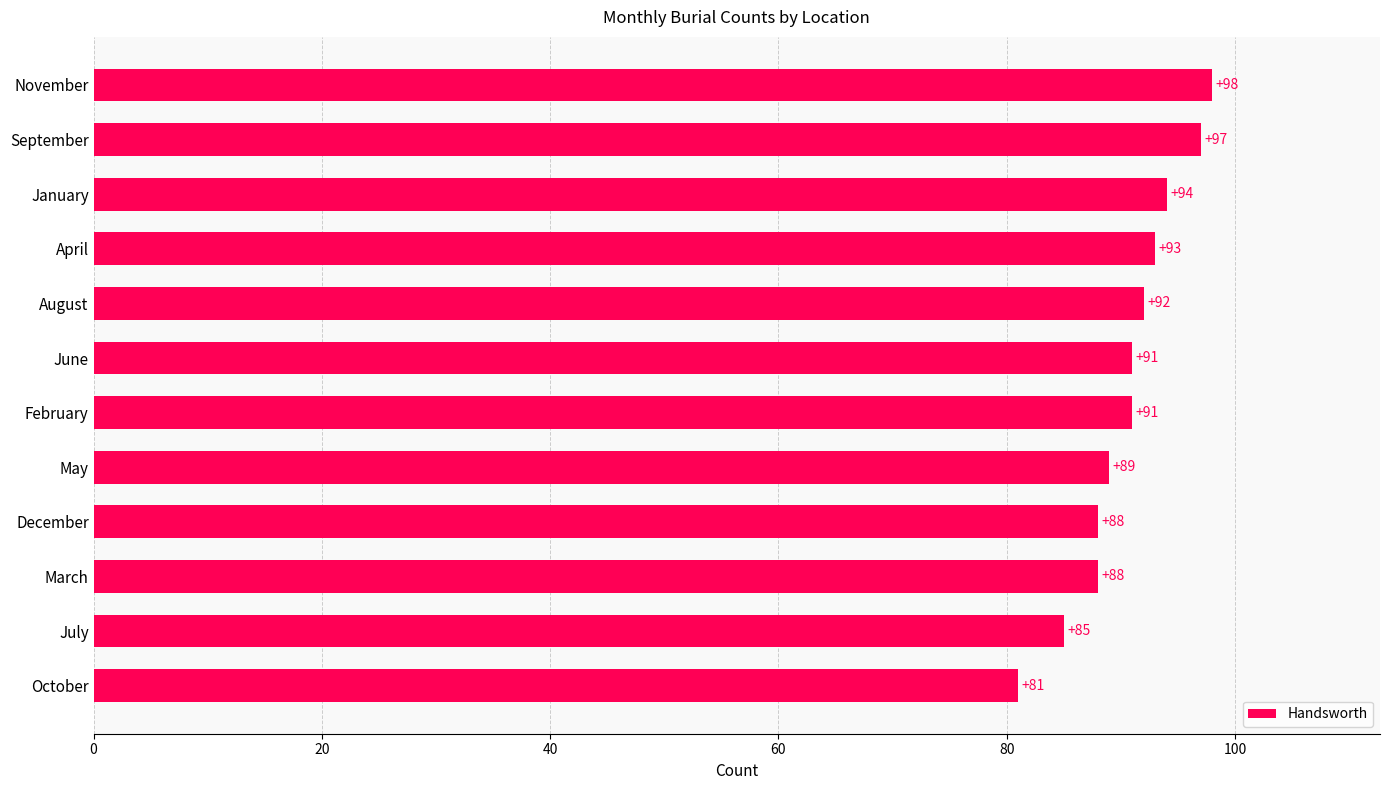

Is it true that the value at April is 41?

False